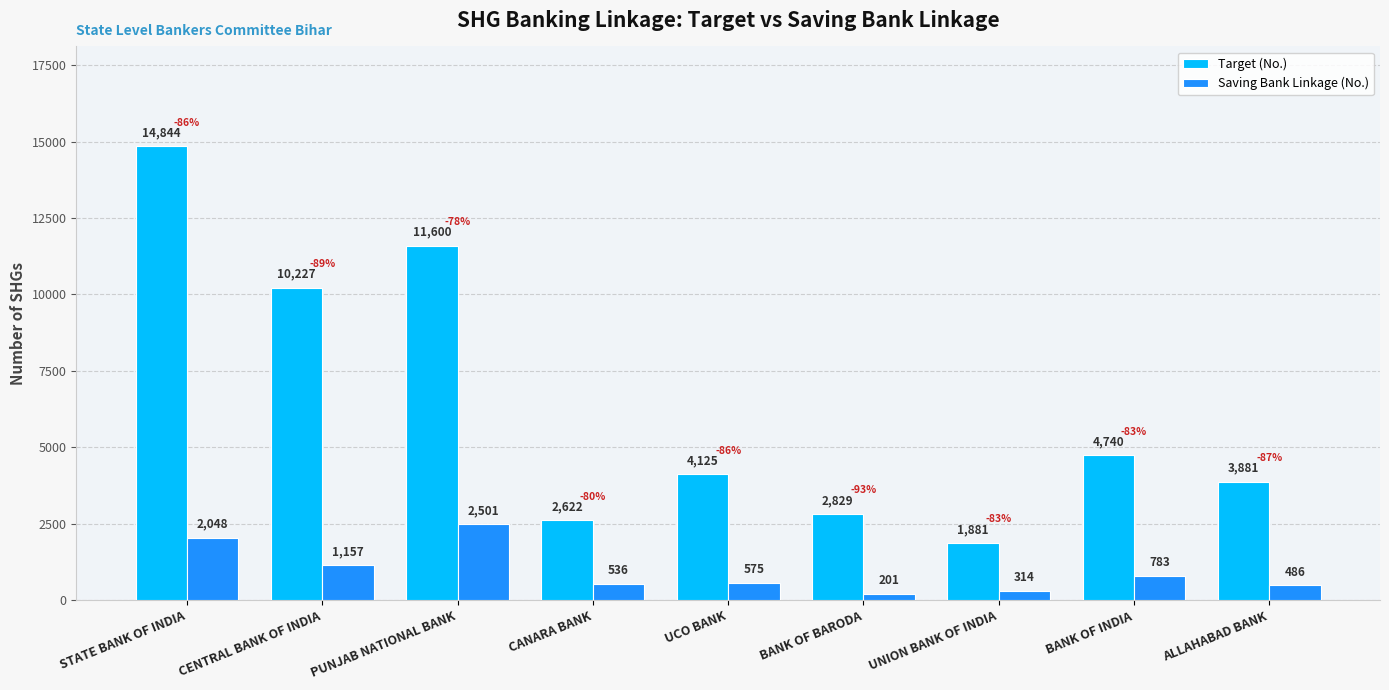

How many series are shown in this chart?

2